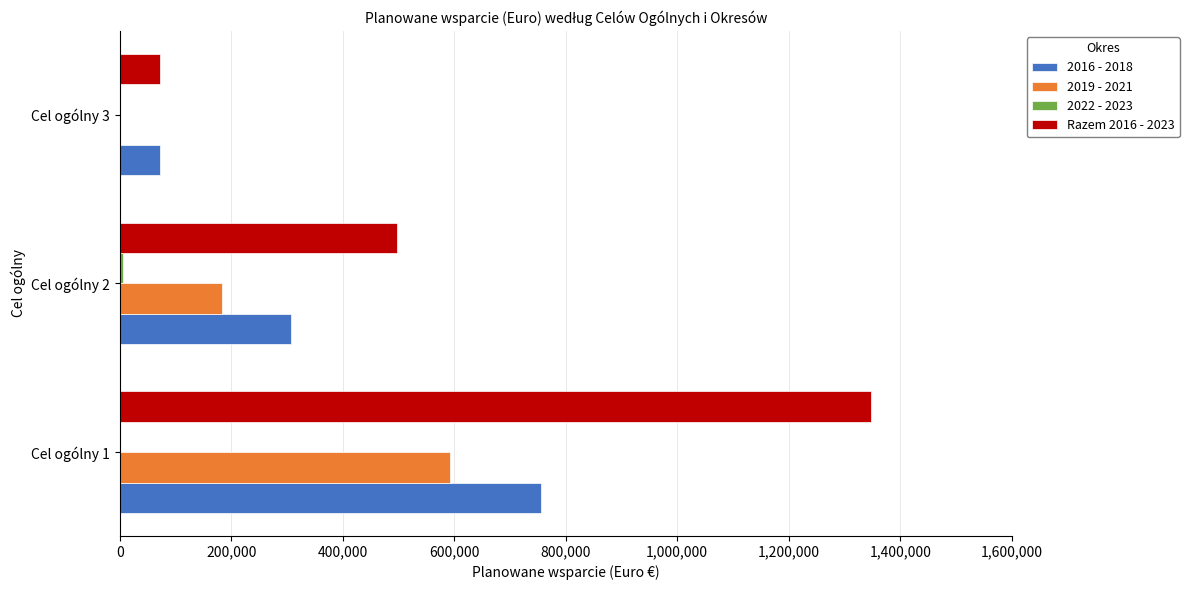

Which series has the largest range (max minus min)?

Razem 2016 - 2023